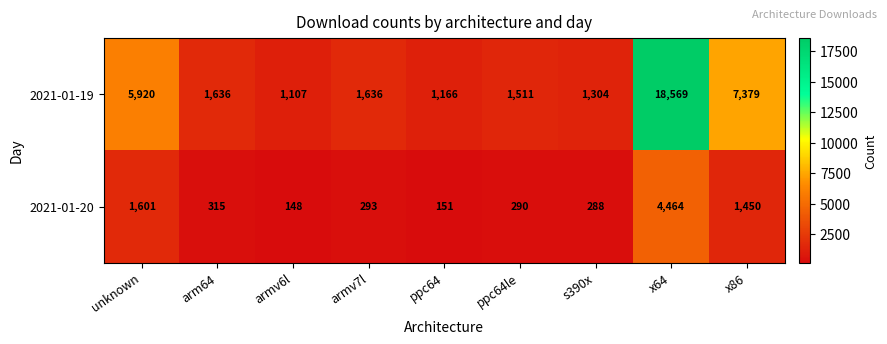

Reading right to left, what are all the values shown in this chart?

2021-01-19: 7379	18569	1304	1511	1166	1636	1107	1636	5920
2021-01-20: 1450	4464	288	290	151	293	148	315	1601